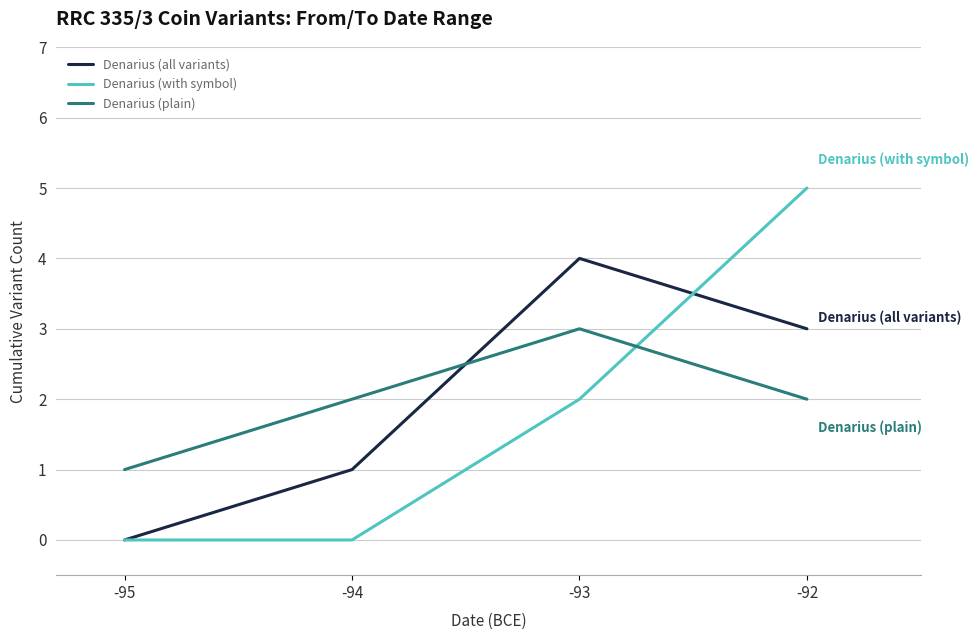

What is the sum of all Denarius (plain) values?

8